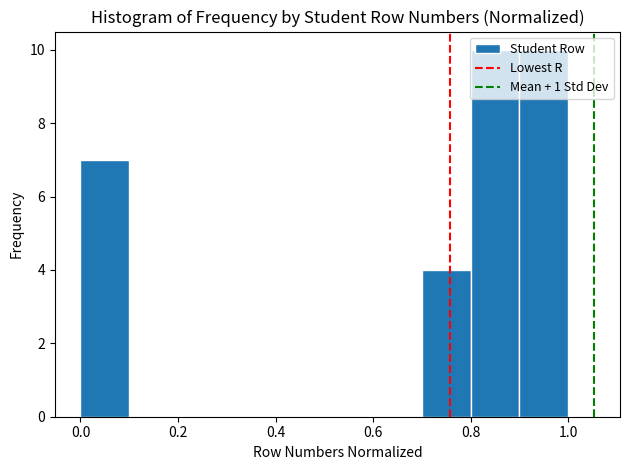

Reading left to right, list every bar in this chart as the range it spans on the x-axis followed by its height. The values are not printed on the chart, so give them approximately, as read against the axis.

0.0 to 0.1: 7
0.1 to 0.2: 0
0.2 to 0.3: 0
0.3 to 0.4: 0
0.4 to 0.5: 0
0.5 to 0.6: 0
0.6 to 0.7: 0
0.7 to 0.8: 4
0.8 to 0.9: 10
0.9 to 1.0: 10